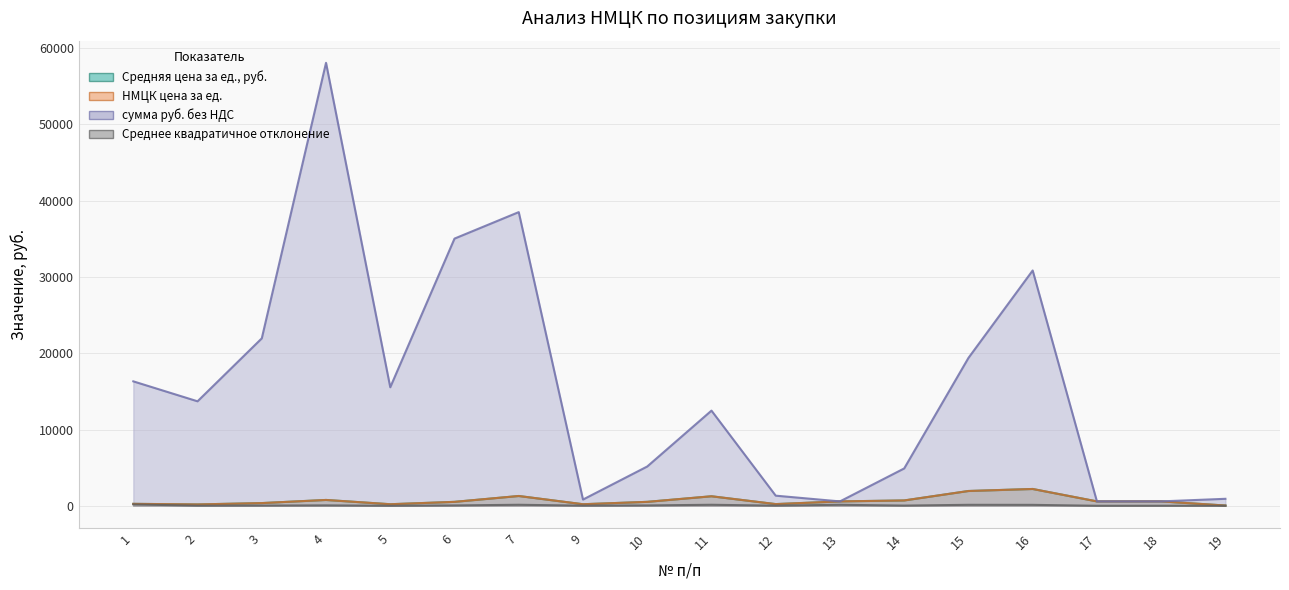

Count the number of data series in this chart.

4